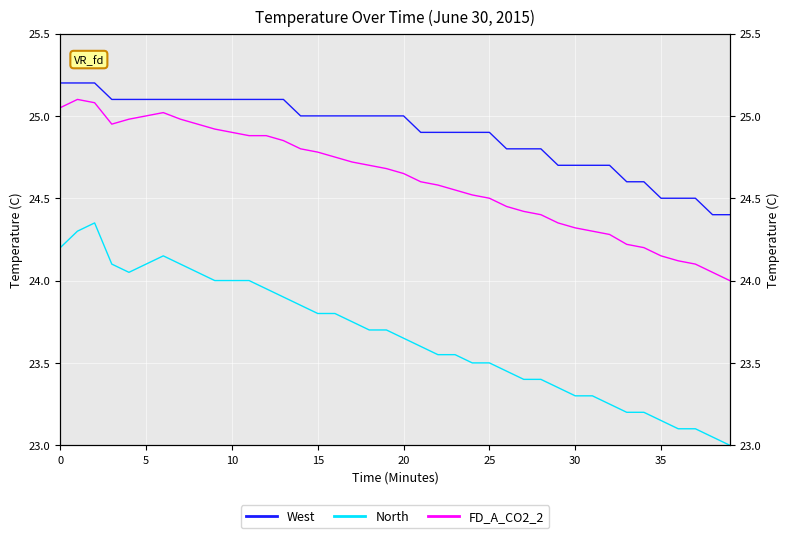

What is the value of the FD_A_CO2_2 point at the 27th from the left?

24.4